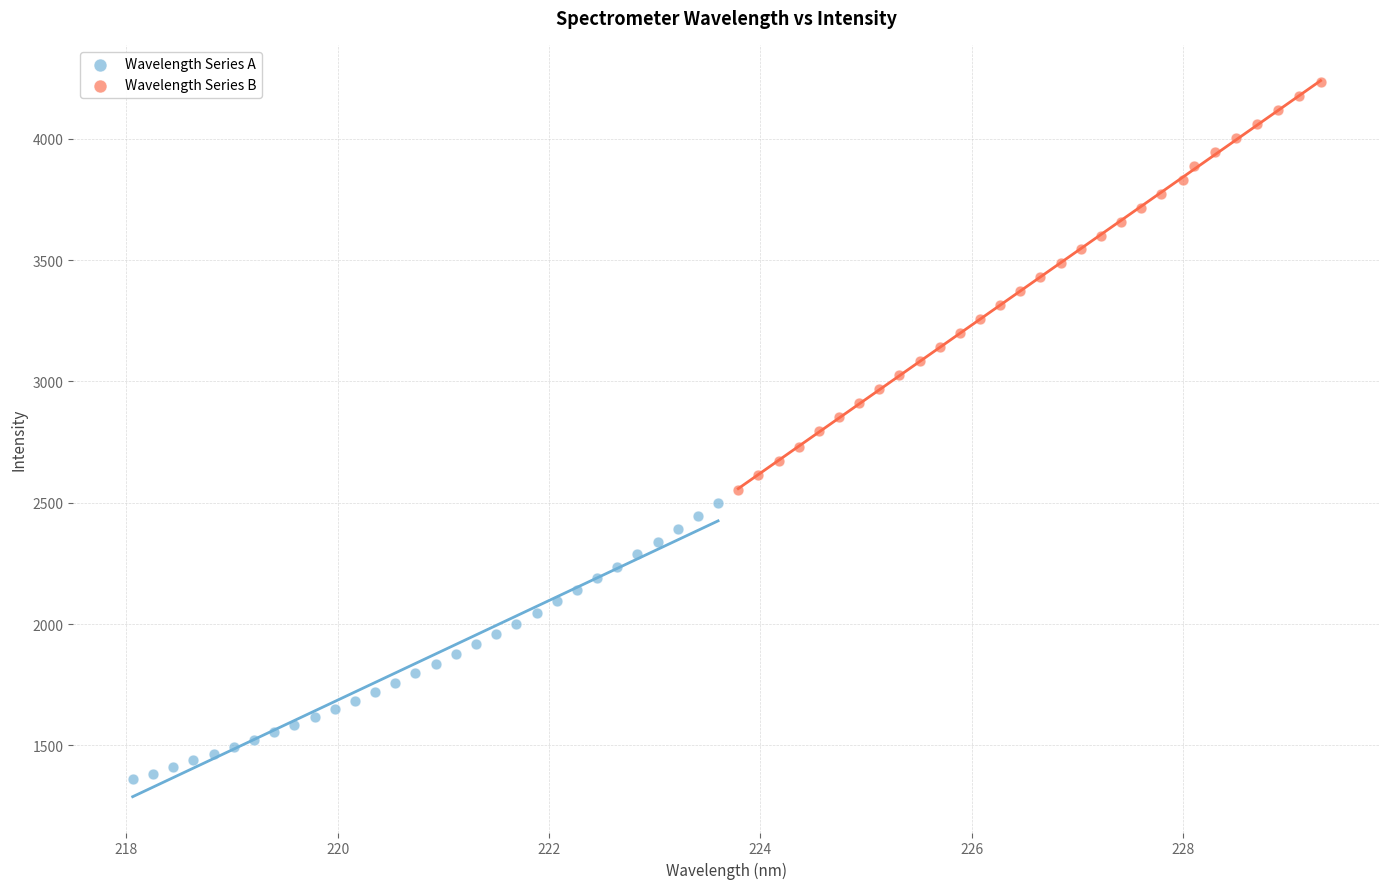

Which series contains the lowest Y value?

Wavelength Series A